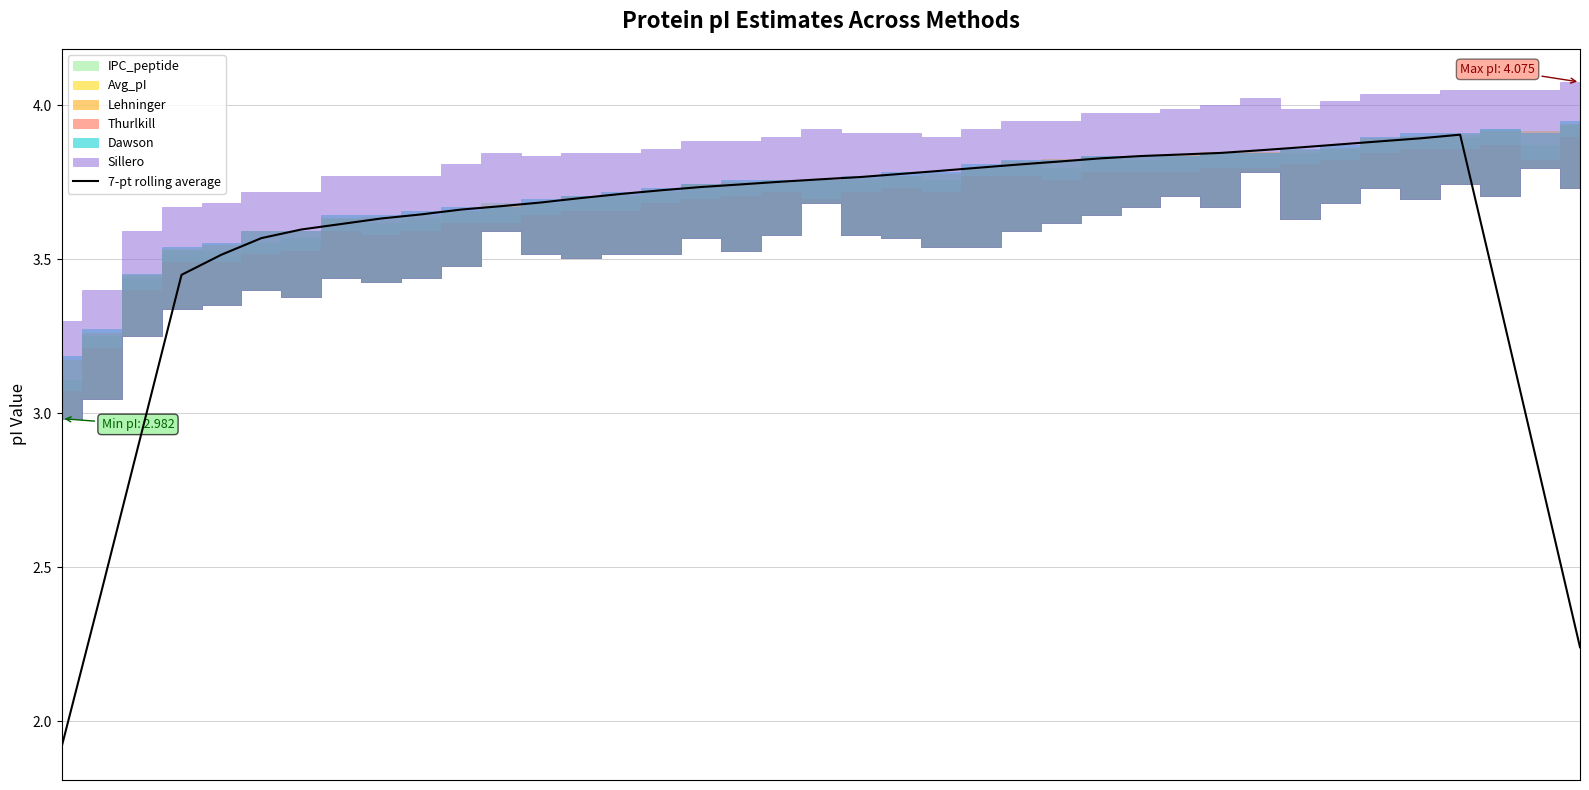

Which has a higher value, 28 or 36?

28